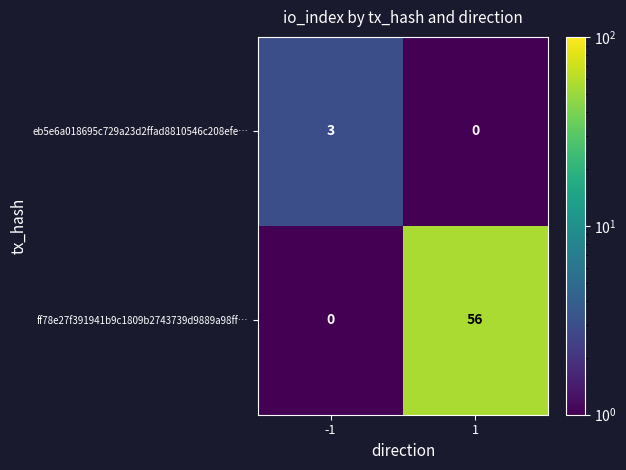

At which category is the sum across all series the highest?

1